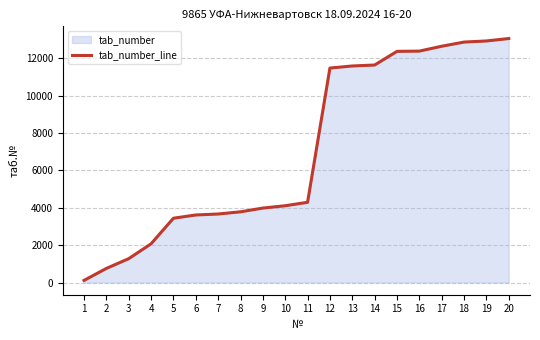

Which has a higher value, 9 or 3?

9